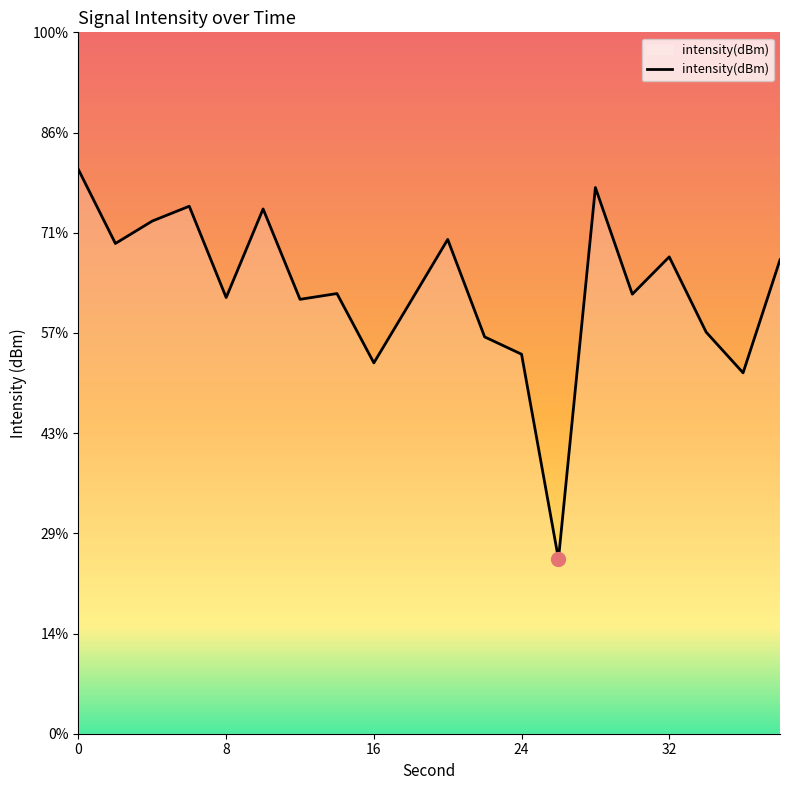

List the labels in order of value, largest first.

0, 28, 6, 10, 4, 20, 2, 32, 38, 14, 30, 8, 12, 18, 34, 22, 24, 16, 36, 26